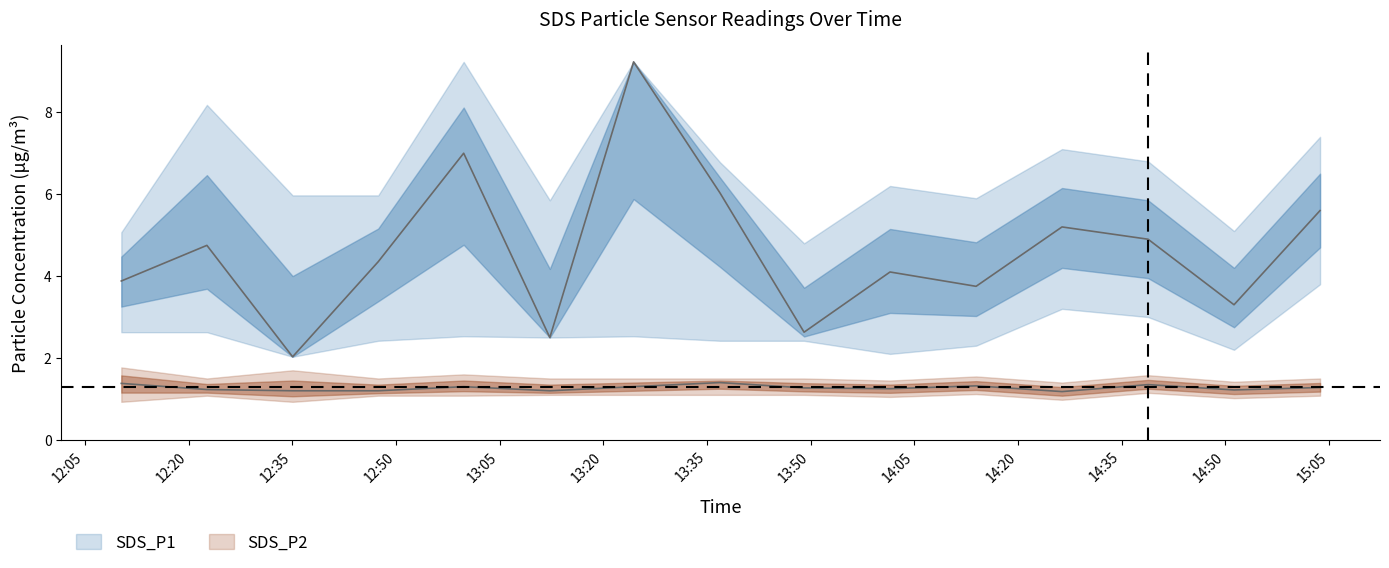

What is the maximum value shown in the chart?

9.2